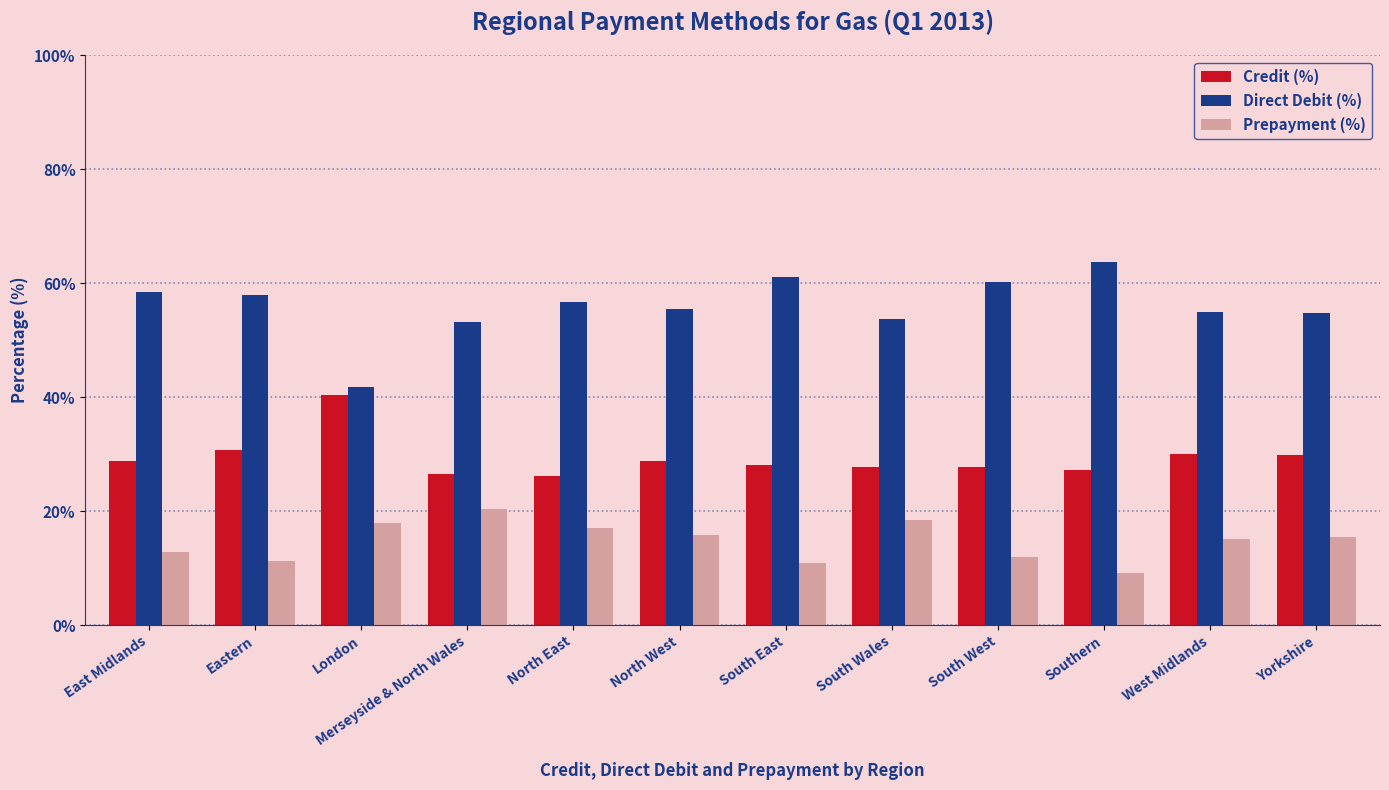

Which series has the widest spread of values?

Direct Debit (%)